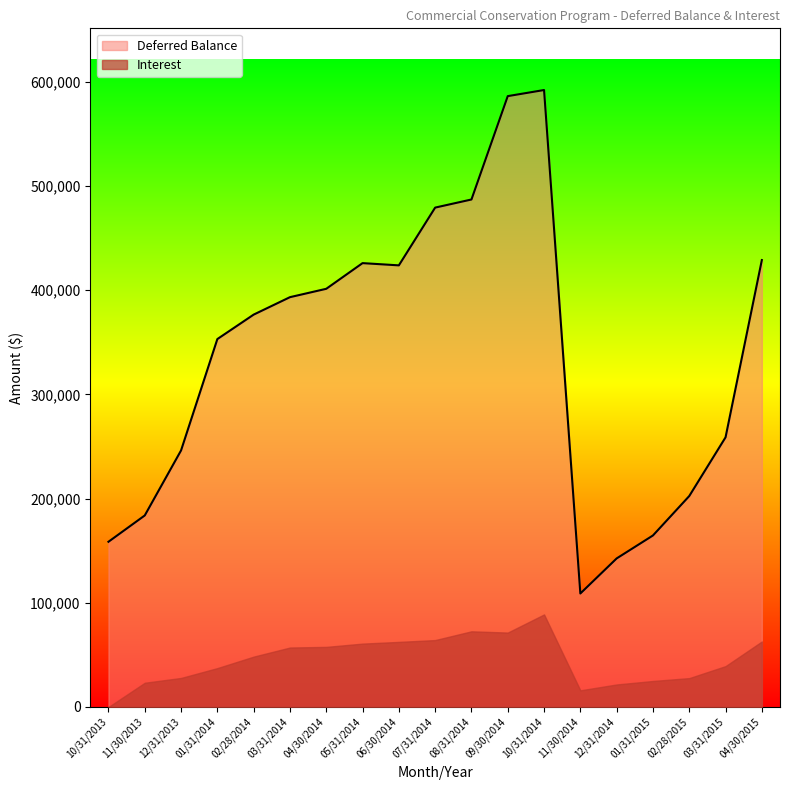

At which category does the data reach its first local peak?

05/31/2014